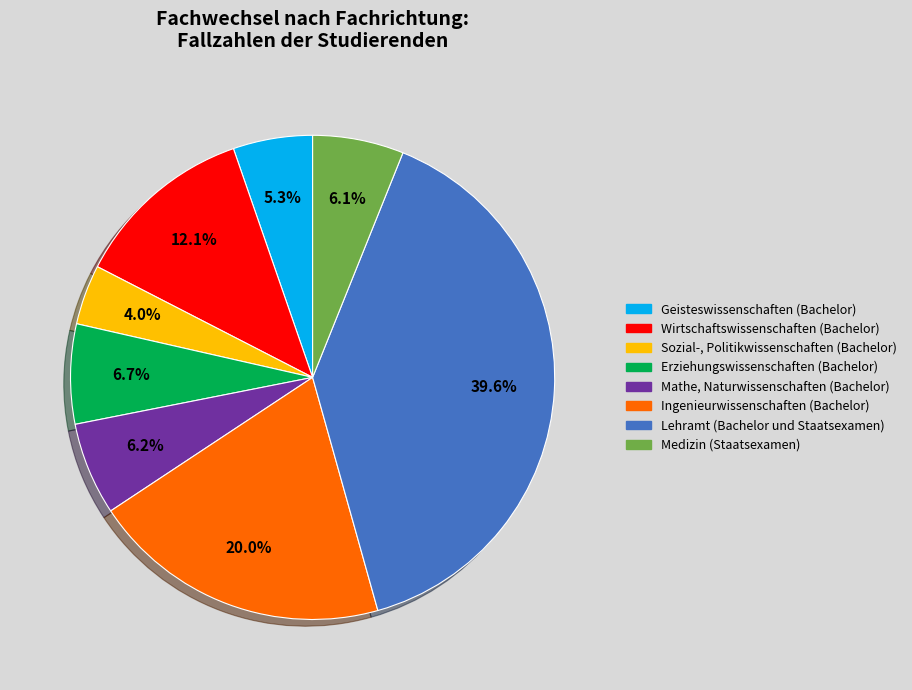

How many segments does this pie chart have?

8